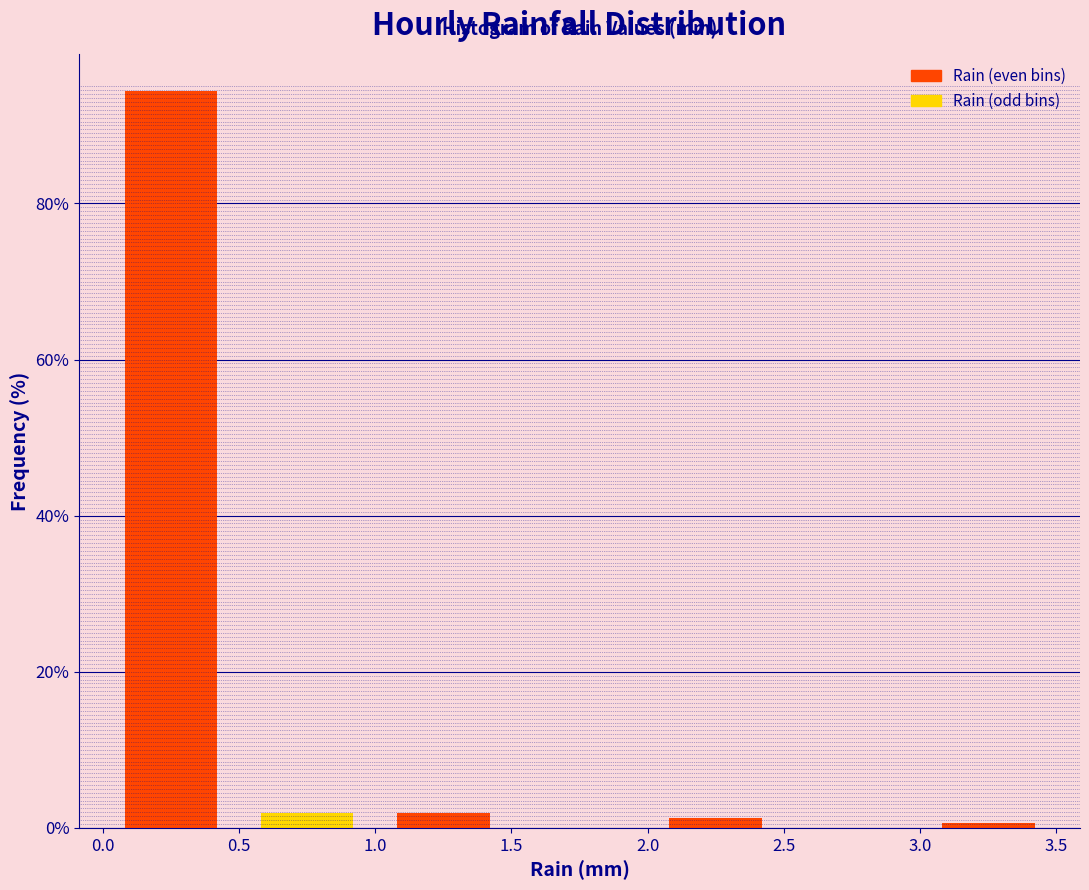

Reading left to right, list every bar in this chart as the range it spans on the x-axis followed by its height. The values are not printed on the chart, so give them approximately, as read against the axis.

0.0 to 0.5: 94
0.5 to 1.0: under 2
1.0 to 1.5: under 2
1.5 to 2.0: 0
2.0 to 2.5: under 2
2.5 to 3.0: 0
3.0 to 3.5: under 2